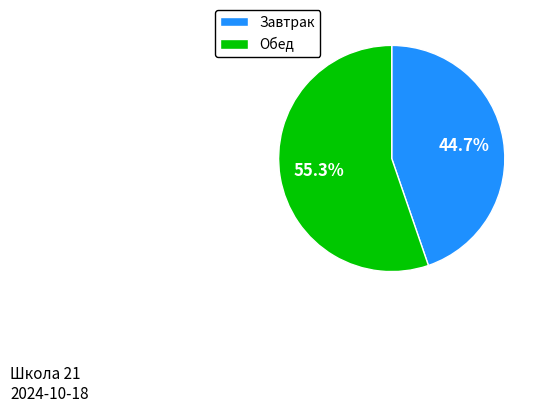

Does any single category account for the majority?

Yes